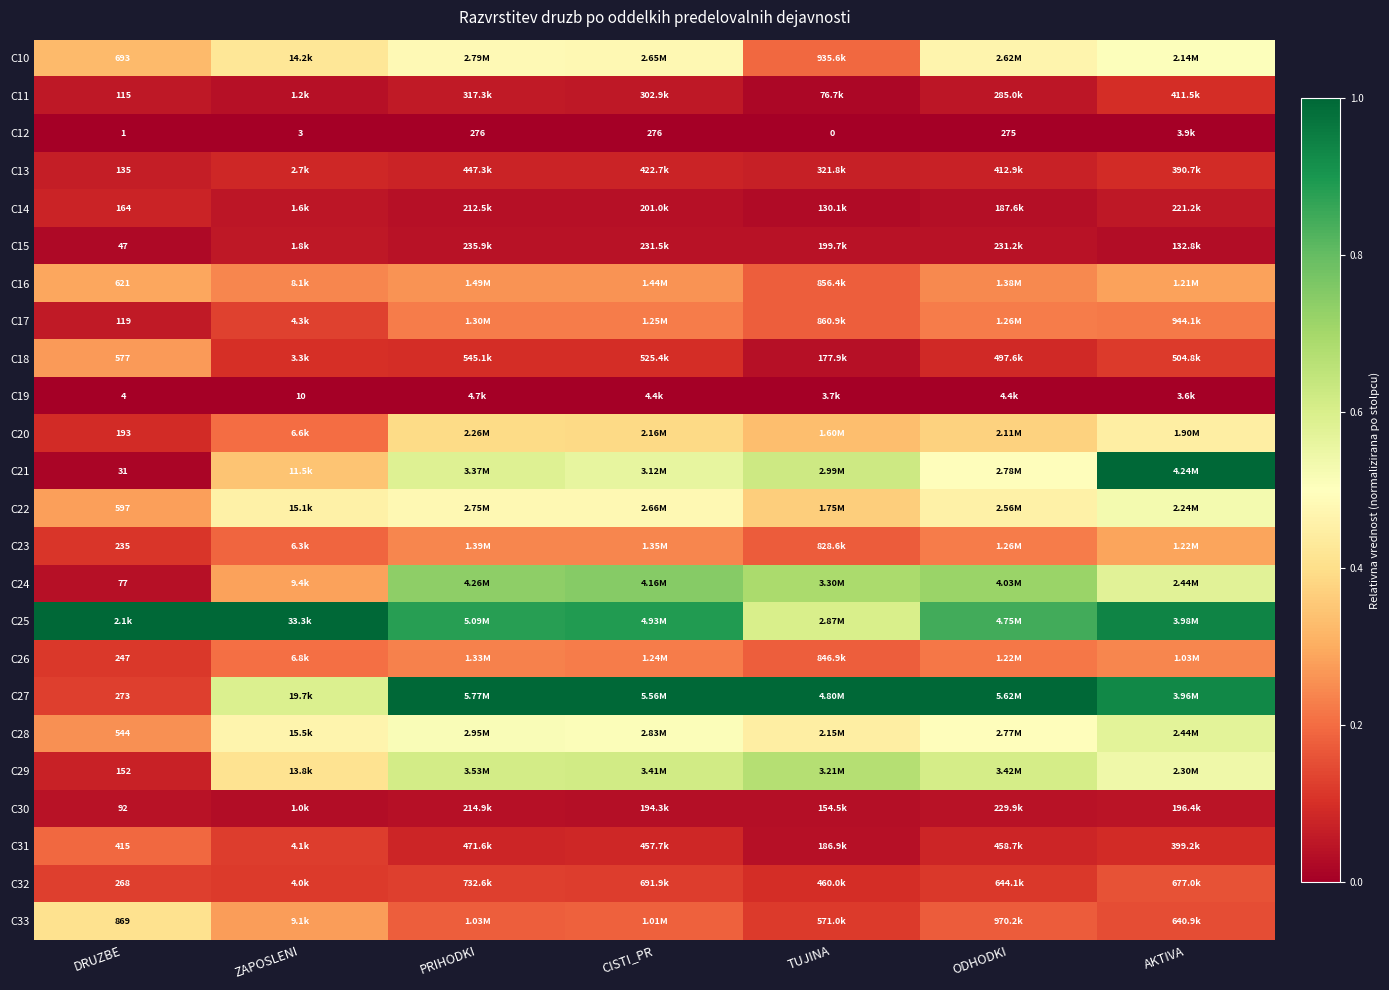

At how many categories does at least one series exceed 0?

7